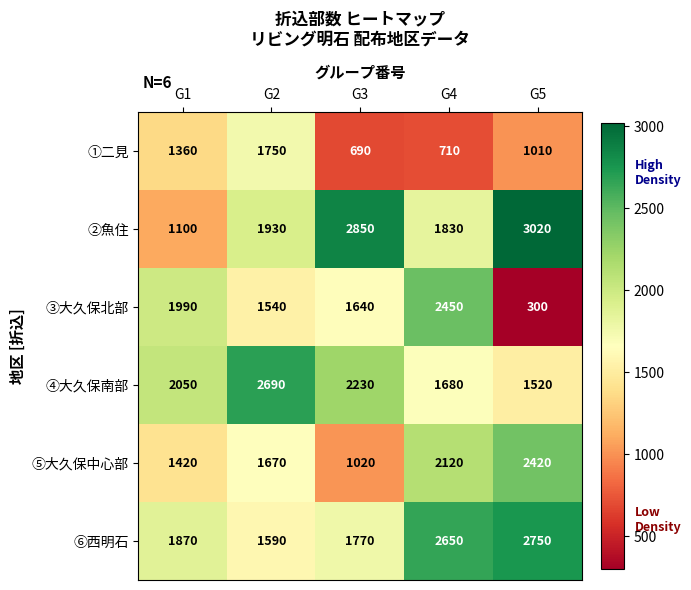

Which series has the largest total across all categories?

②魚住